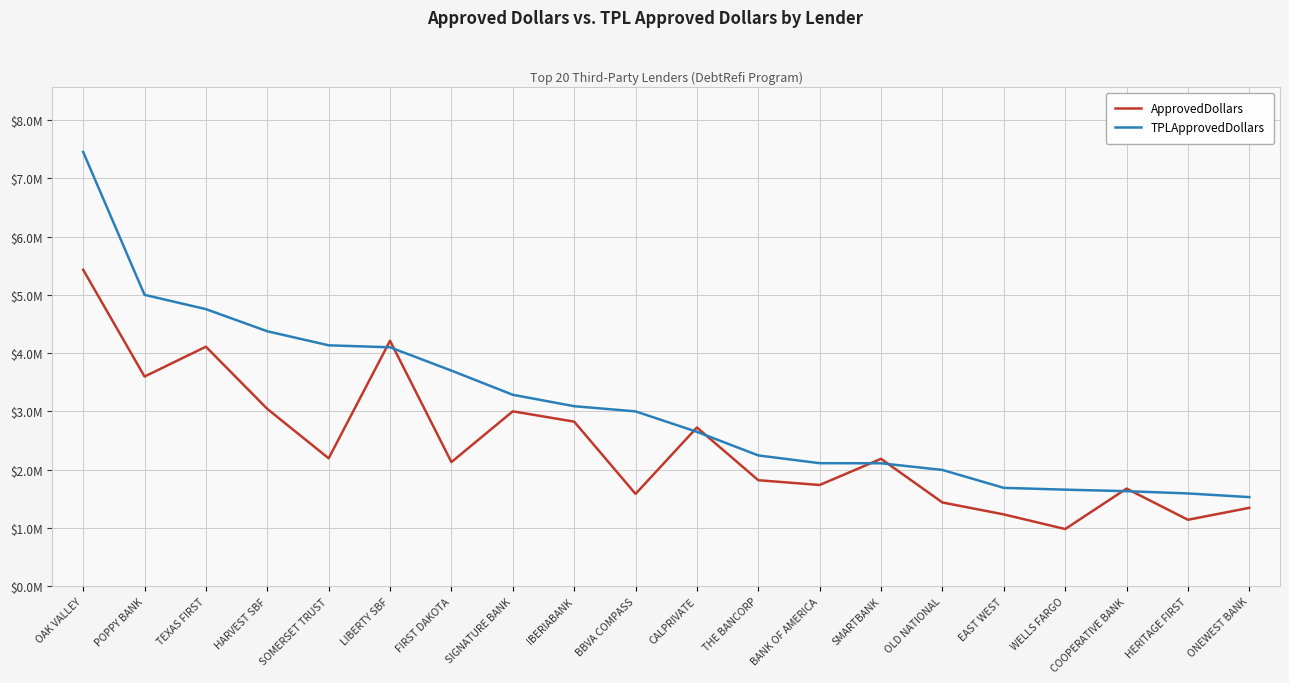

What is the label of the 15th point from the left?

OLD NATIONAL